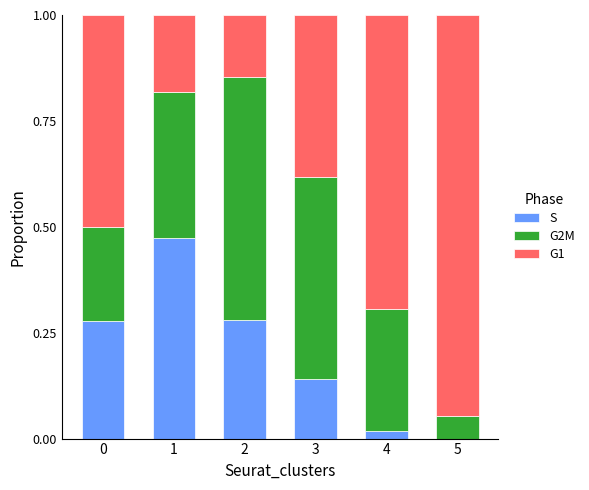

Is it true that S equals 0.5 at 2?

False